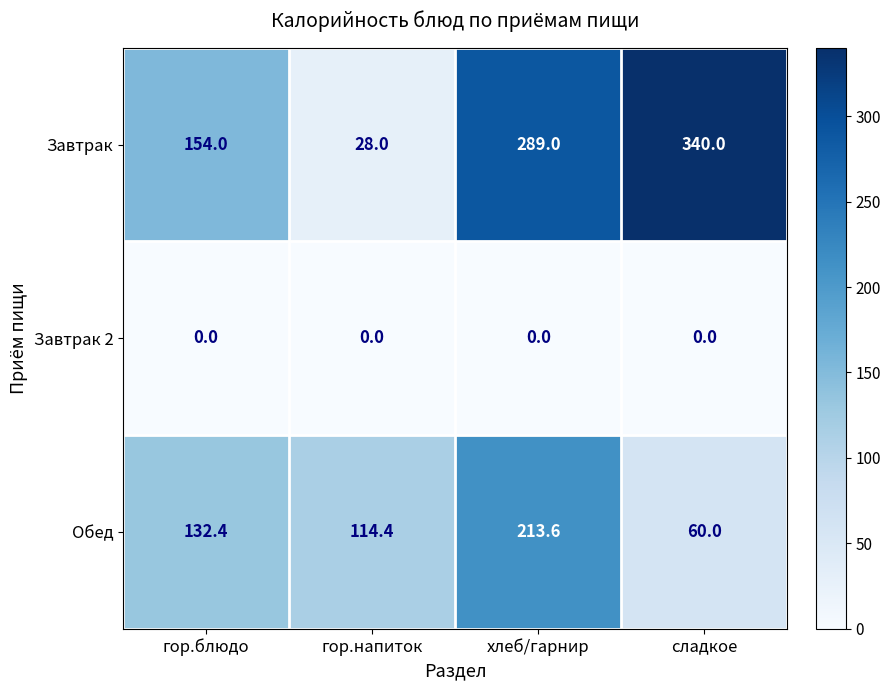

Reading right to left, transcribe all the data shown in this chart.

Завтрак: сладкое=340.0	хлеб/гарнир=289.0	гор.напиток=28.0	гор.блюдо=154.0
Завтрак 2: сладкое=0.0	хлеб/гарнир=0.0	гор.напиток=0.0	гор.блюдо=0.0
Обед: сладкое=60.0	хлеб/гарнир=213.6	гор.напиток=114.4	гор.блюдо=132.4